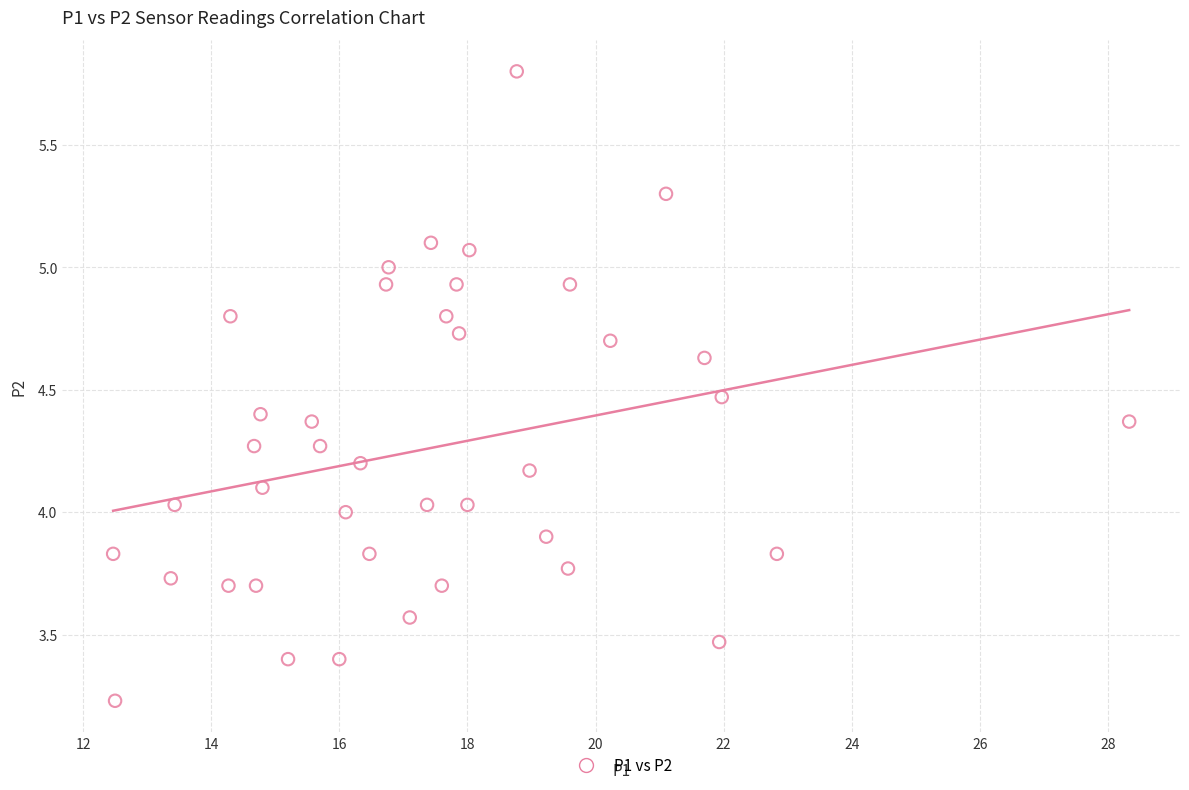

What is the range of Y values (max minus min)?

2.6